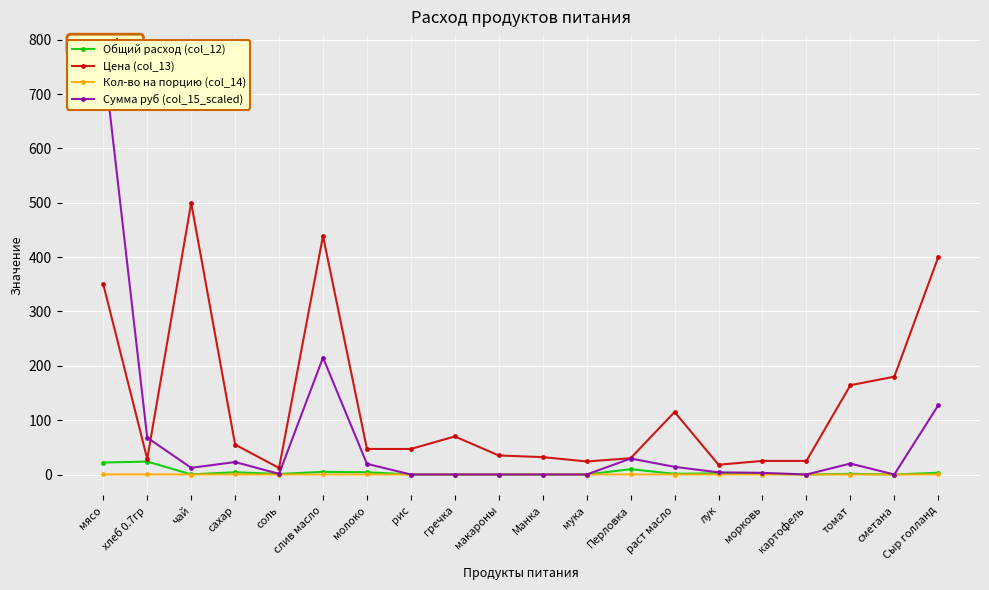

At соль, list the series in order from largest to smallest.

Цена (col_13), Сумма руб (col_15_scaled), Общий расход (col_12), Кол-во на порцию (col_14)